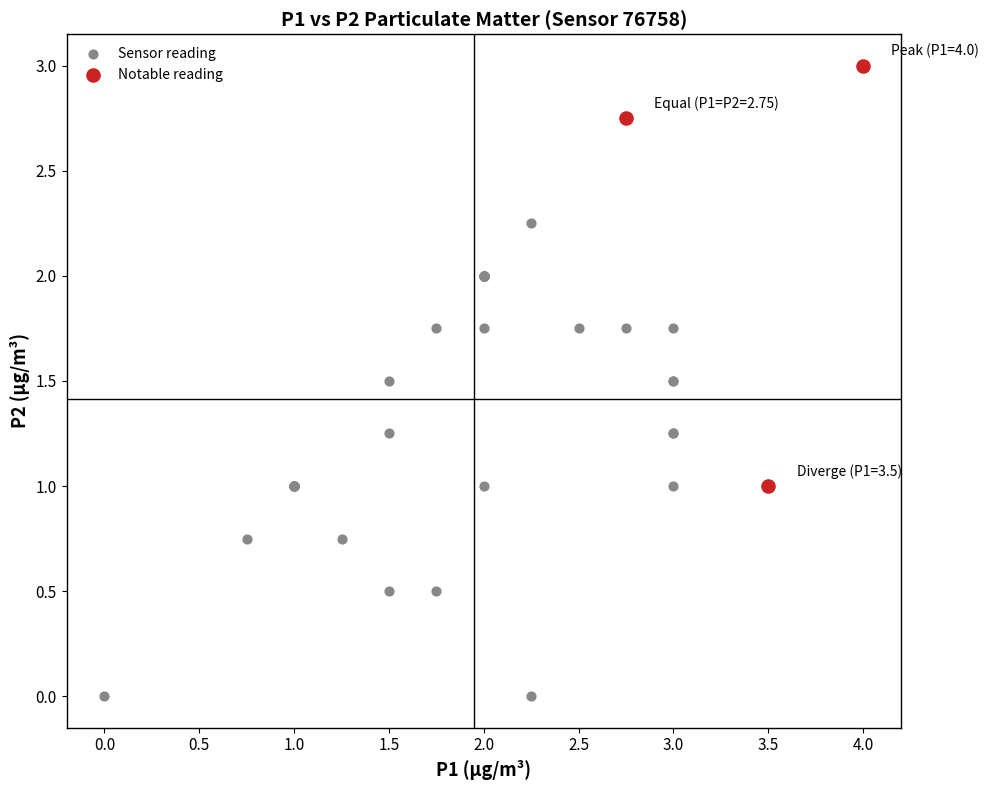

Which series contains the lowest Y value?

Sensor reading